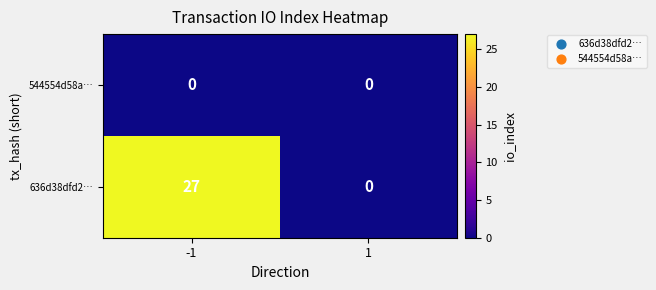

List the labels in order of 636d38dfd2… value, smallest first.

1, -1